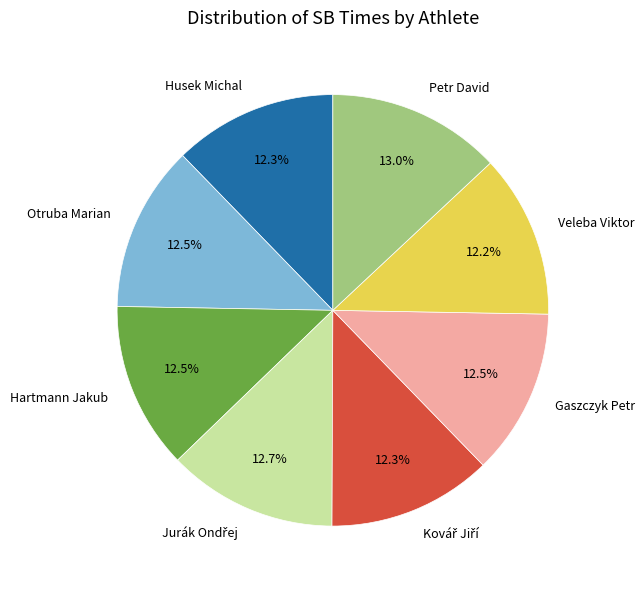

True or false: Petr David accounts for 13% of the total.

True